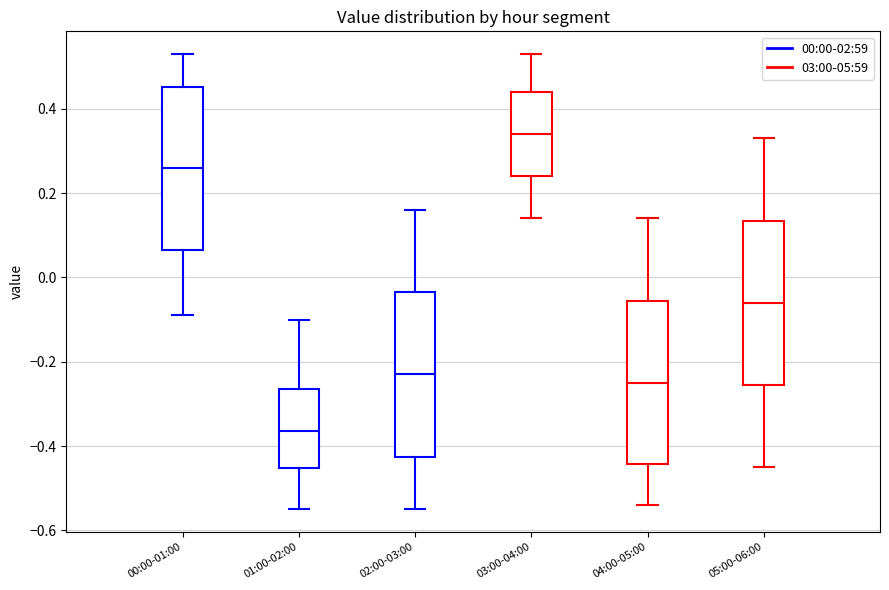

Reading left to right, read every box against the y-axis: the position of its median line, the range the box covers, and the ends of its whiskers. The values are not printed on the chart, so give them approximately, as read against the axis.

00:00-01:00: median 0.26, box 0.06 to 0.46, whiskers -0.08 to 0.54
01:00-02:00: median -0.36, box -0.46 to -0.26, whiskers -0.54 to -0.10
02:00-03:00: median -0.22, box -0.42 to -0.04, whiskers -0.54 to 0.16
03:00-04:00: median 0.34, box 0.24 to 0.44, whiskers 0.14 to 0.54
04:00-05:00: median -0.24, box -0.44 to -0.06, whiskers -0.54 to 0.14
05:00-06:00: median -0.06, box -0.26 to 0.14, whiskers -0.44 to 0.34